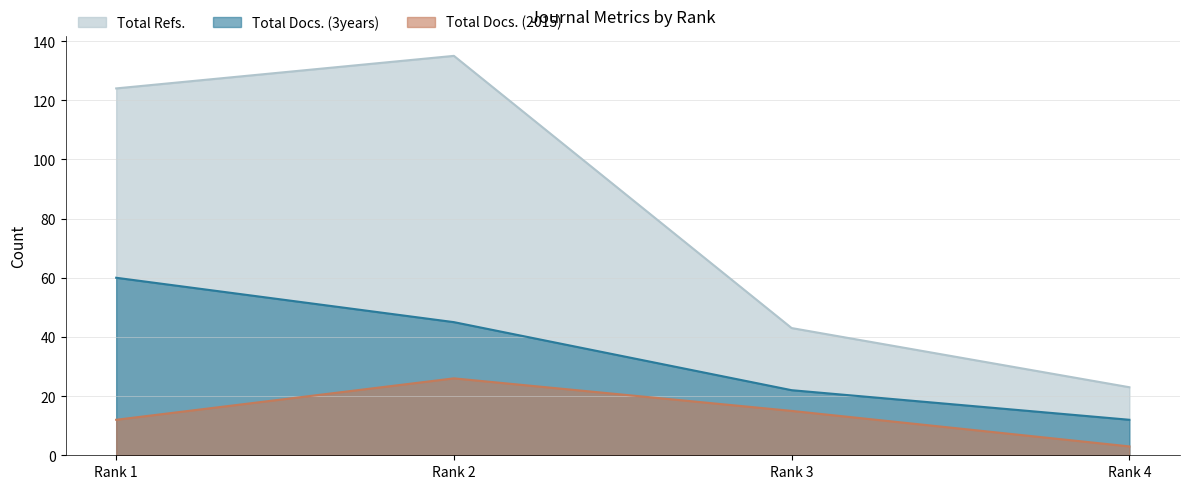

True or false: Total Refs. and Total Docs. (2015) cross at least once.

False